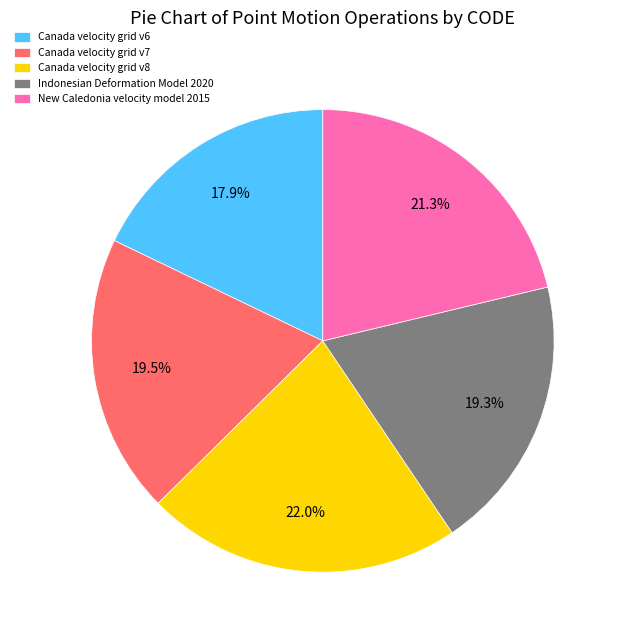

Is there a majority slice in this chart?

No